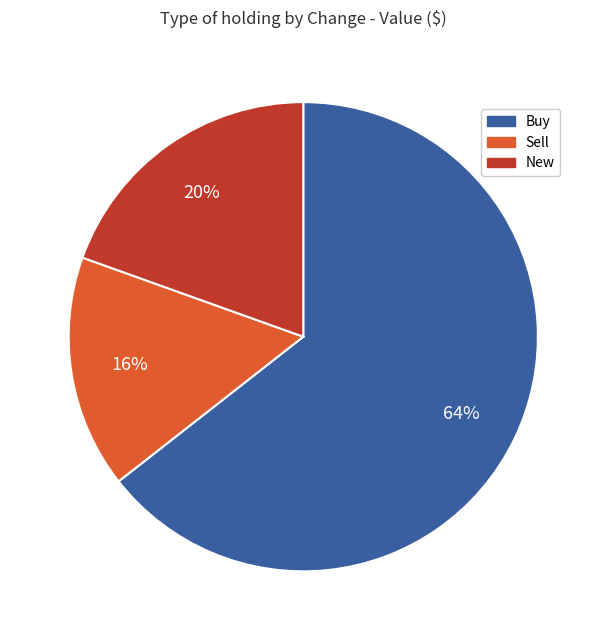

Is there any slice that represents more than half of the pie?

Yes